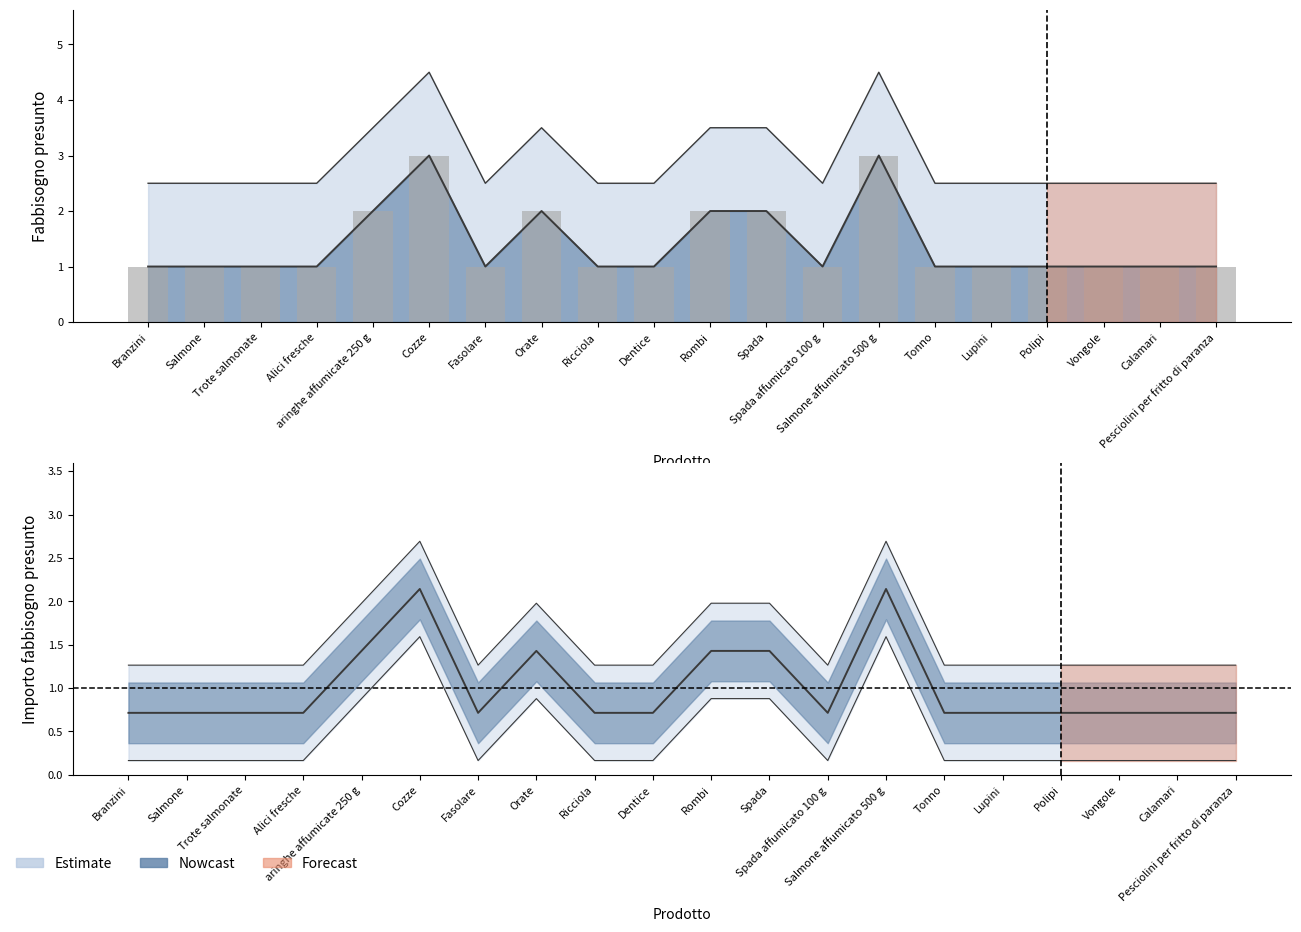

Rank the categories by value from highest to lowest.

Cozze, Salmone affumicato 500 g, aringhe affumicate 250 g, Orate, Rombi, Spada, Branzini, Salmone, Trote salmonate, Alici fresche, Fasolare, Ricciola, Dentice, Spada affumicato 100 g, Tonno, Lupini, Polipi, Vongole, Calamari, Pesciolini per fritto di paranza